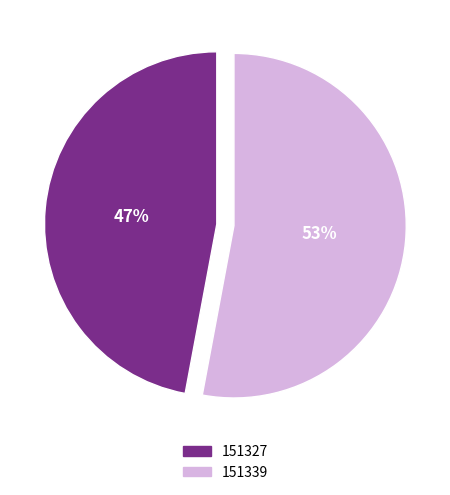

What percentage is the 151327 slice, to the nearest percent?

47%